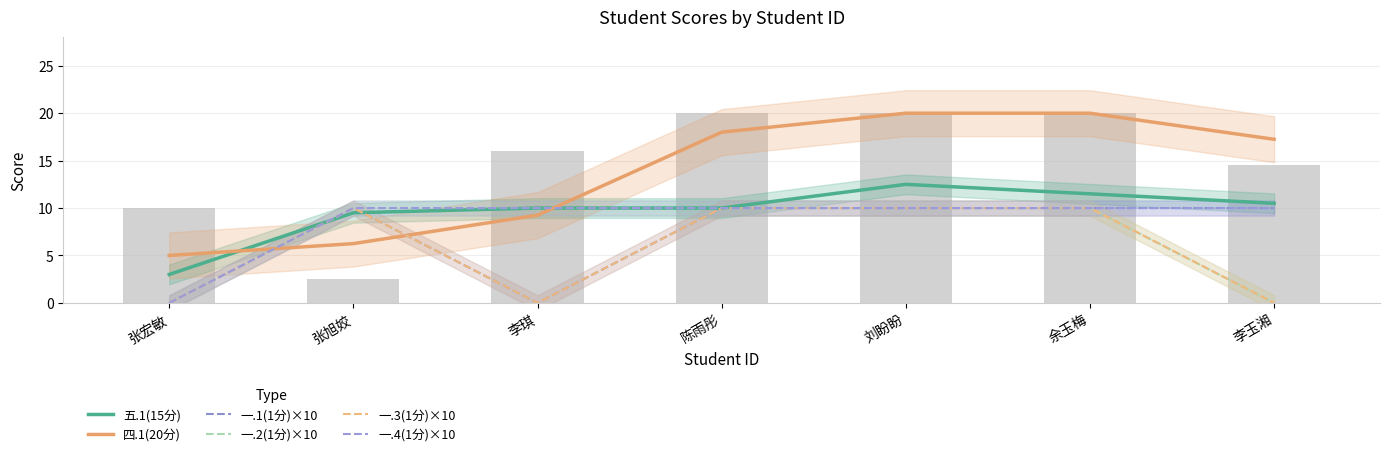

At which label is 一.1(1分)×10 closest to 5?

张宏敏